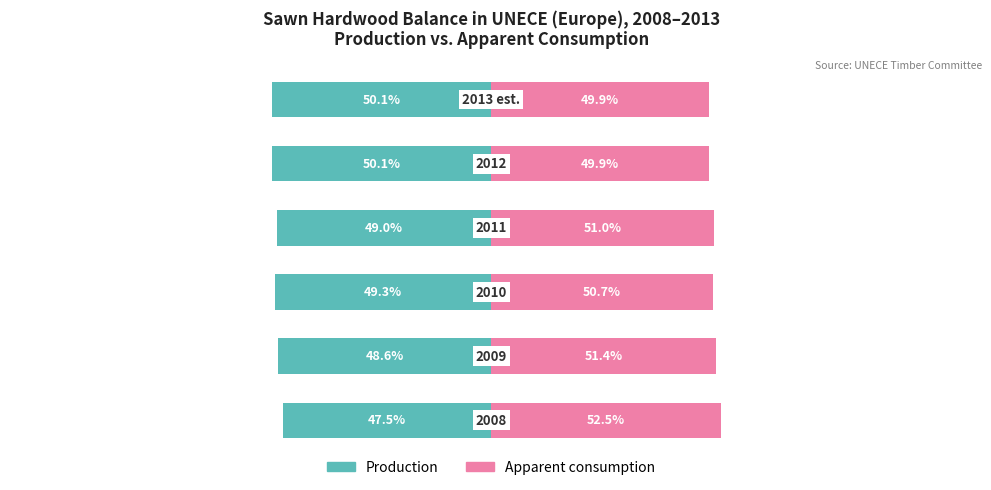

At how many categories does at least one series exceed 33?

6